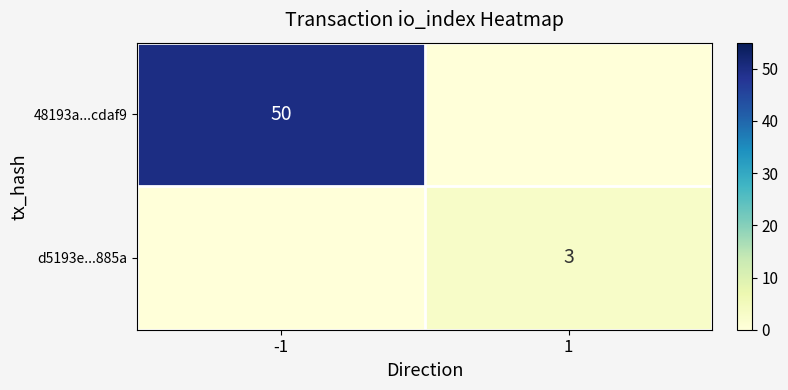

The 48193a...cdaf9 series shows 33 at -1. True or false?

False